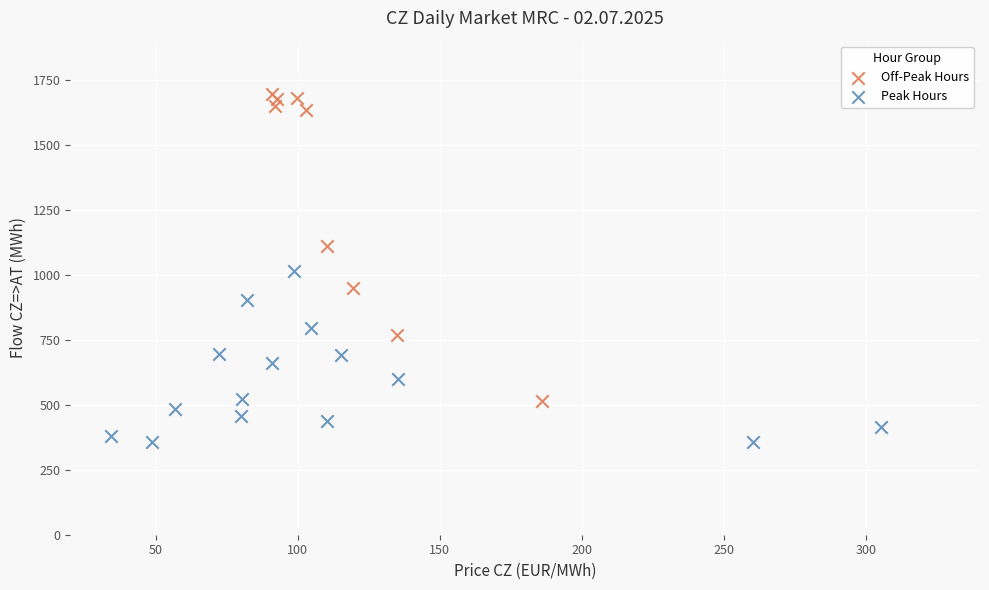

What are all the series names shown in the legend?

Off-Peak Hours, Peak Hours